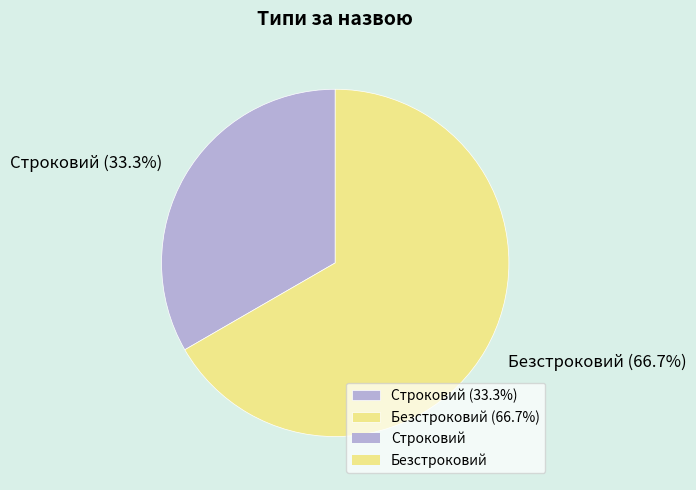

What is the largest slice in the pie chart?

Безстроковий